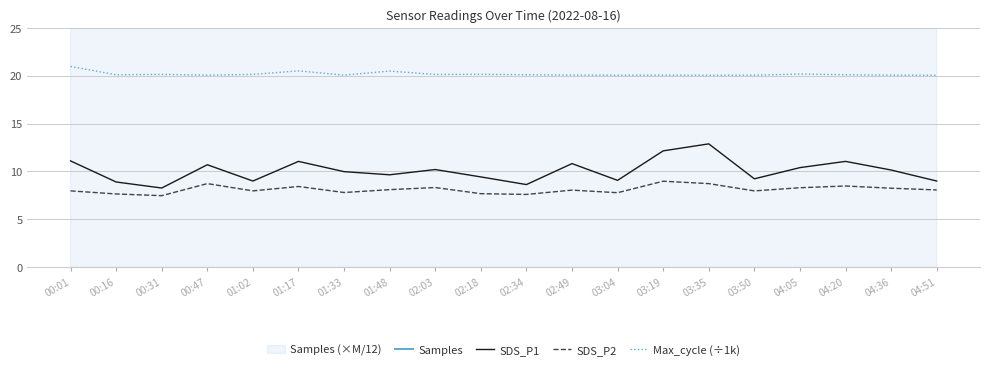

What is the total value across all series at 03:04?

98.0